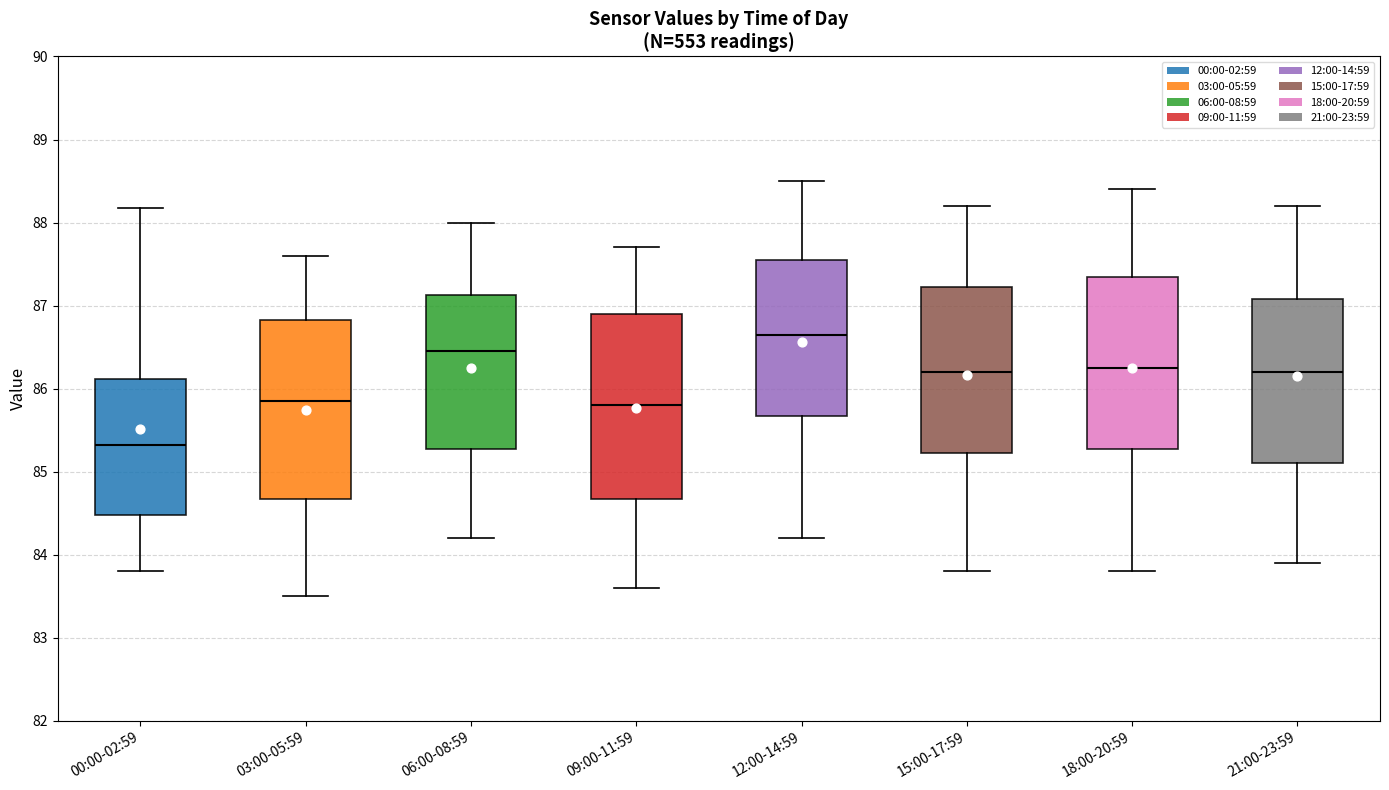

Reading left to right, transcribe this box plot: for each box, give where its median line is, the range the box spans, and where its two whiskers end, as read against the y-axis. The values are not printed on the chart, so give them approximately, as read against the axis.

00:00-02:59: median 85.3, box 84.5 to 86.1, whiskers 83.8 to 88.2
03:00-05:59: median 85.9, box 84.7 to 86.8, whiskers 83.5 to 87.6
06:00-08:59: median 86.5, box 85.3 to 87.1, whiskers 84.2 to 88.0
09:00-11:59: median 85.8, box 84.7 to 86.9, whiskers 83.6 to 87.7
12:00-14:59: median 86.7, box 85.7 to 87.6, whiskers 84.2 to 88.5
15:00-17:59: median 86.2, box 85.2 to 87.2, whiskers 83.8 to 88.2
18:00-20:59: median 86.3, box 85.3 to 87.4, whiskers 83.8 to 88.4
21:00-23:59: median 86.2, box 85.1 to 87.1, whiskers 83.9 to 88.2